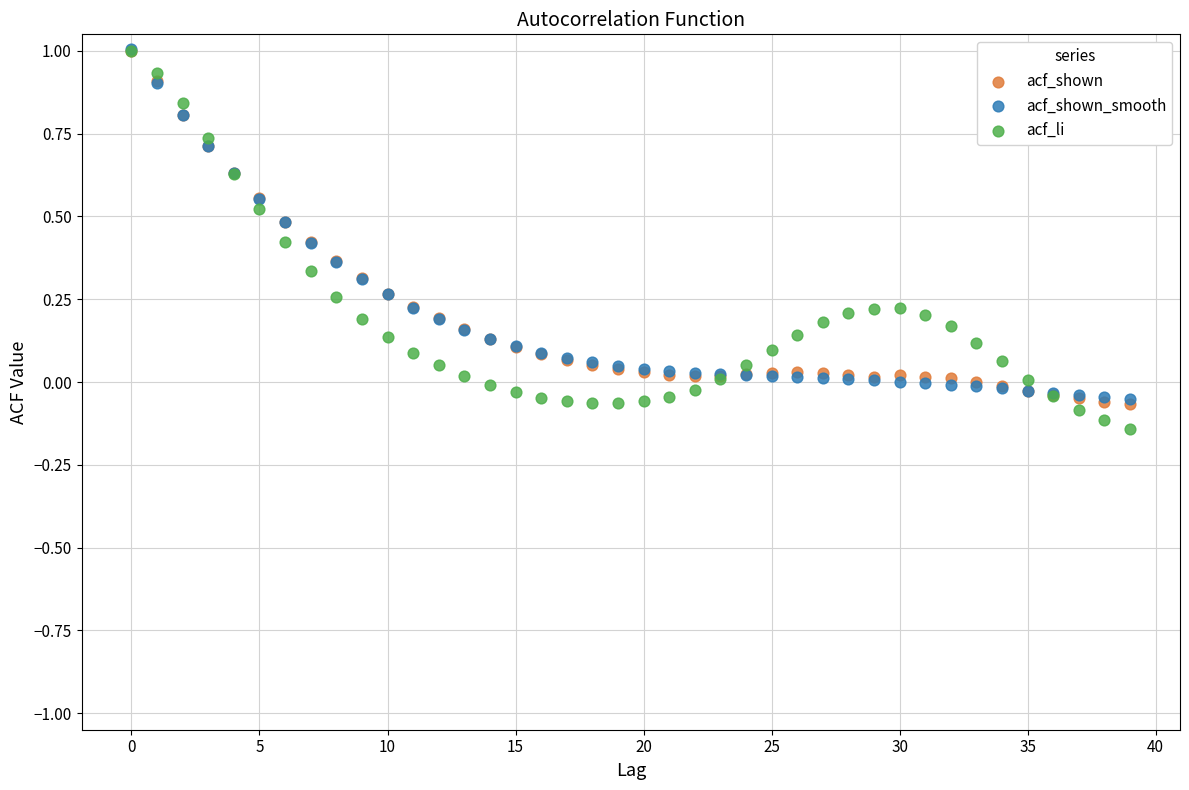

Which series has the largest Y range (max minus min)?

acf_li